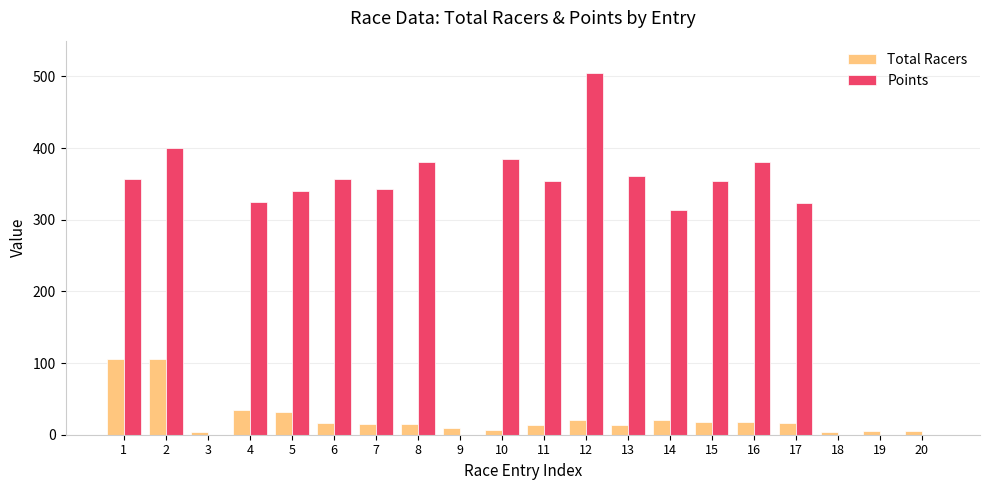

What is the greatest value displayed?

504.2